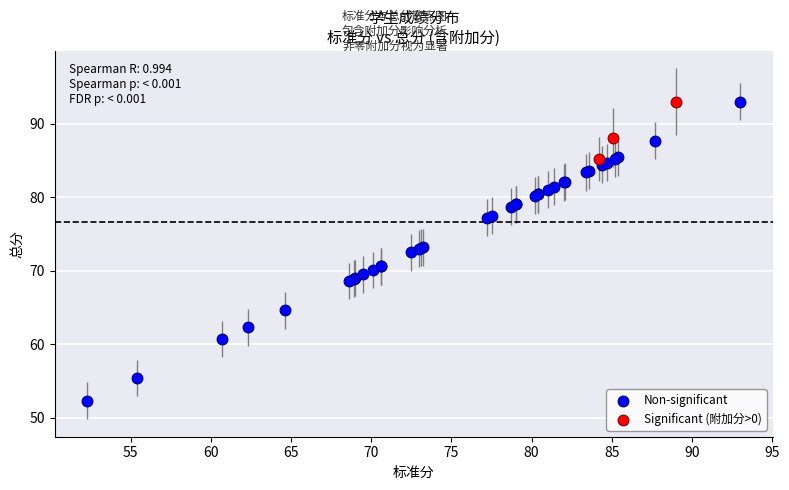

Which series reaches the minimum Y coordinate?

Non-significant